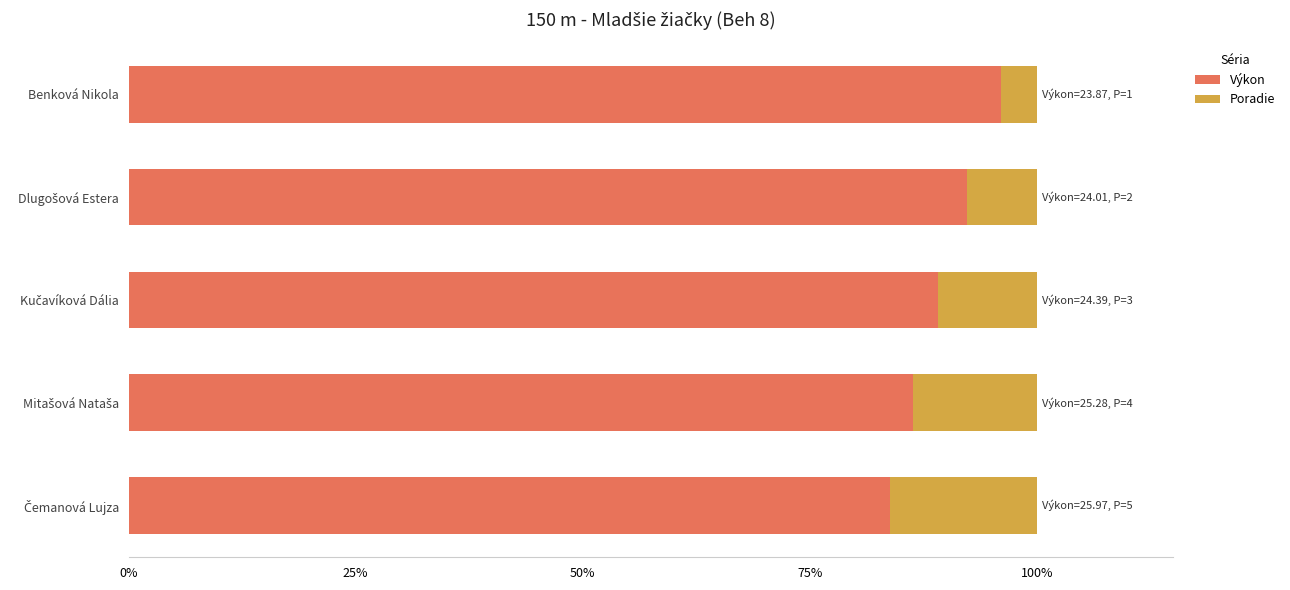

What is the lowest value of the Výkon series?

83.9